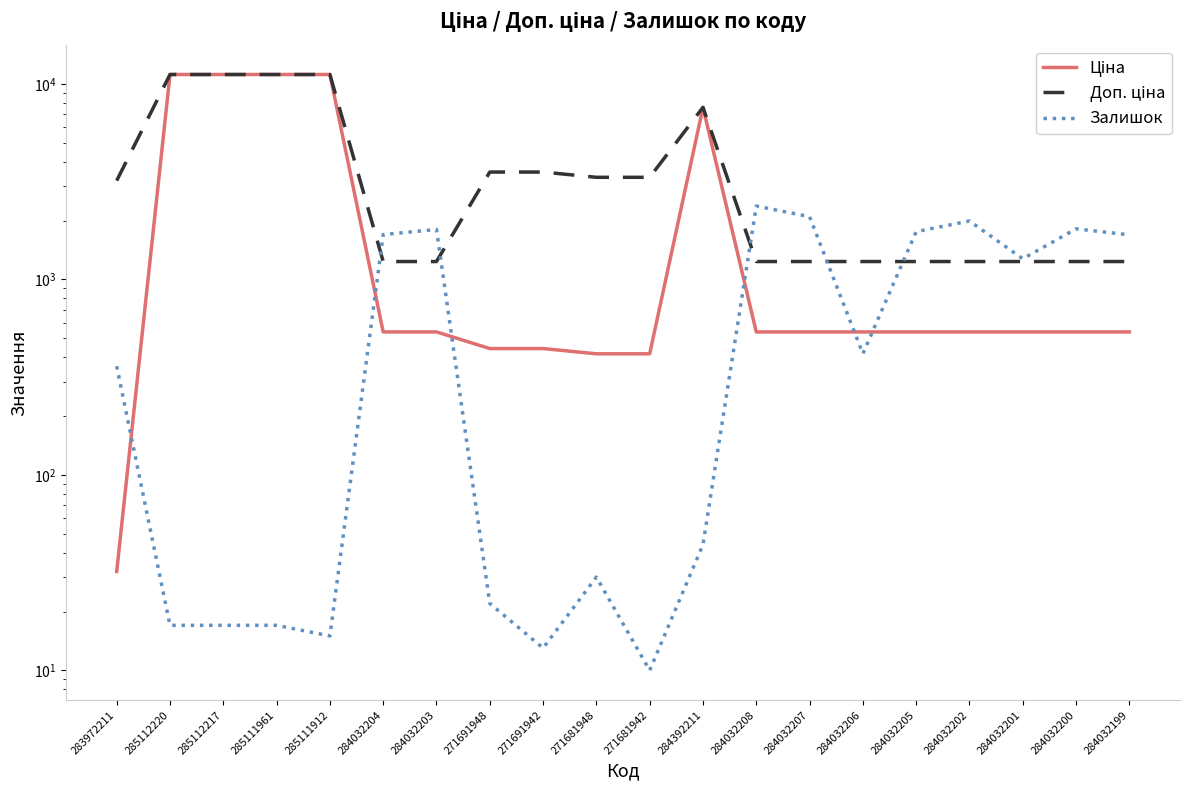

True or false: Доп. ціна and Ціна cross at least once.

False